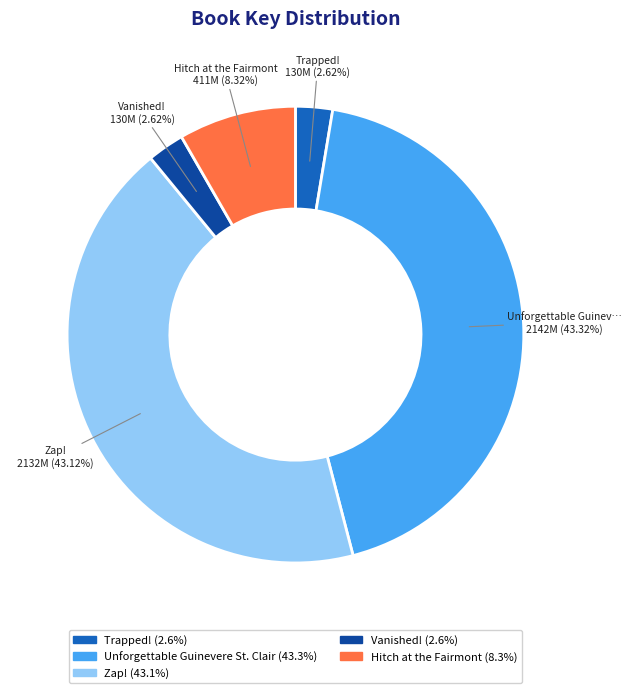

Which has a higher value, Vanished! or Zap!?

Zap!